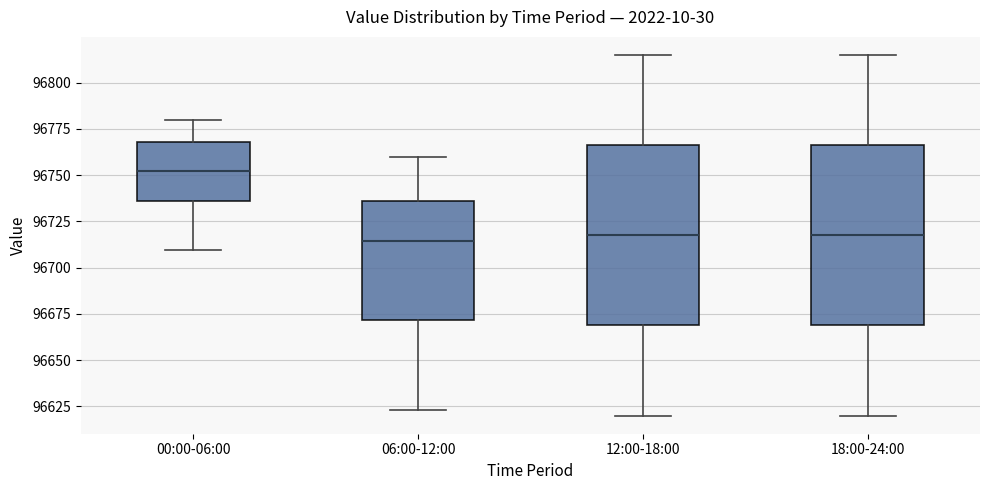

Reading left to right, transcribe this box plot: for each box, give where its median line is, the range the box spans, and where its two whiskers end, as read against the y-axis. The values are not printed on the chart, so give them approximately, as read against the axis.

00:00-06:00: median 96750, box 96735 to 96770, whiskers 96710 to 96780
06:00-12:00: median 96715, box 96670 to 96735, whiskers 96625 to 96760
12:00-18:00: median 96720, box 96670 to 96765, whiskers 96620 to 96815
18:00-24:00: median 96720, box 96670 to 96765, whiskers 96620 to 96815